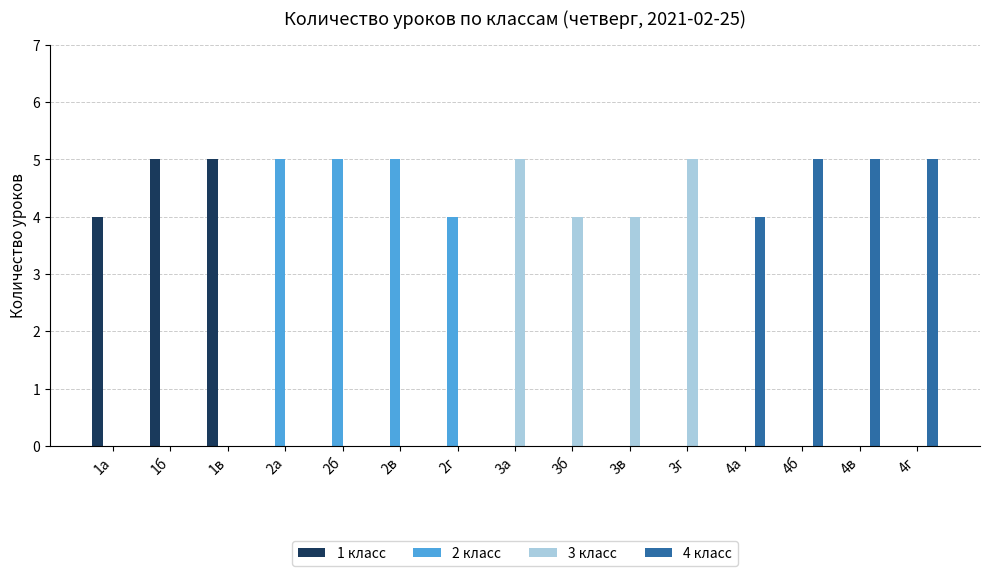

What is the greatest value displayed?

5